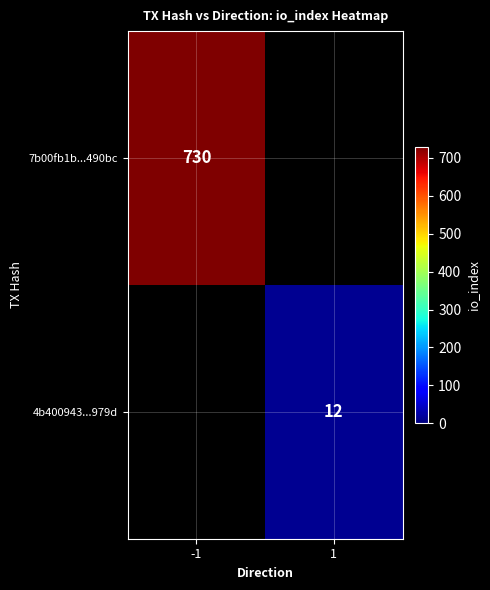

At how many categories does at least one series exceed 383?

1